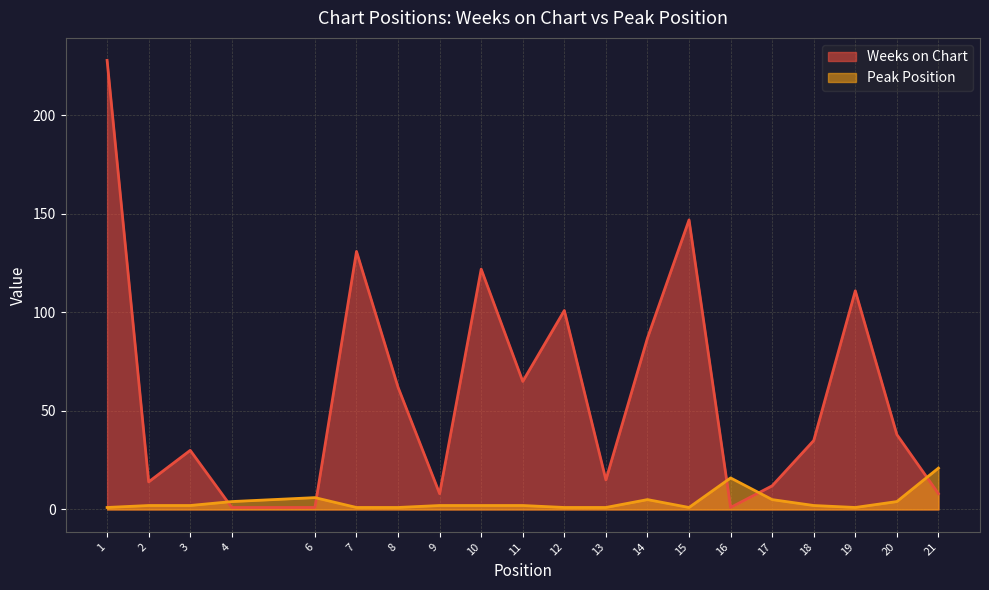

What are all the series names shown in the legend?

Weeks on Chart, Peak Position